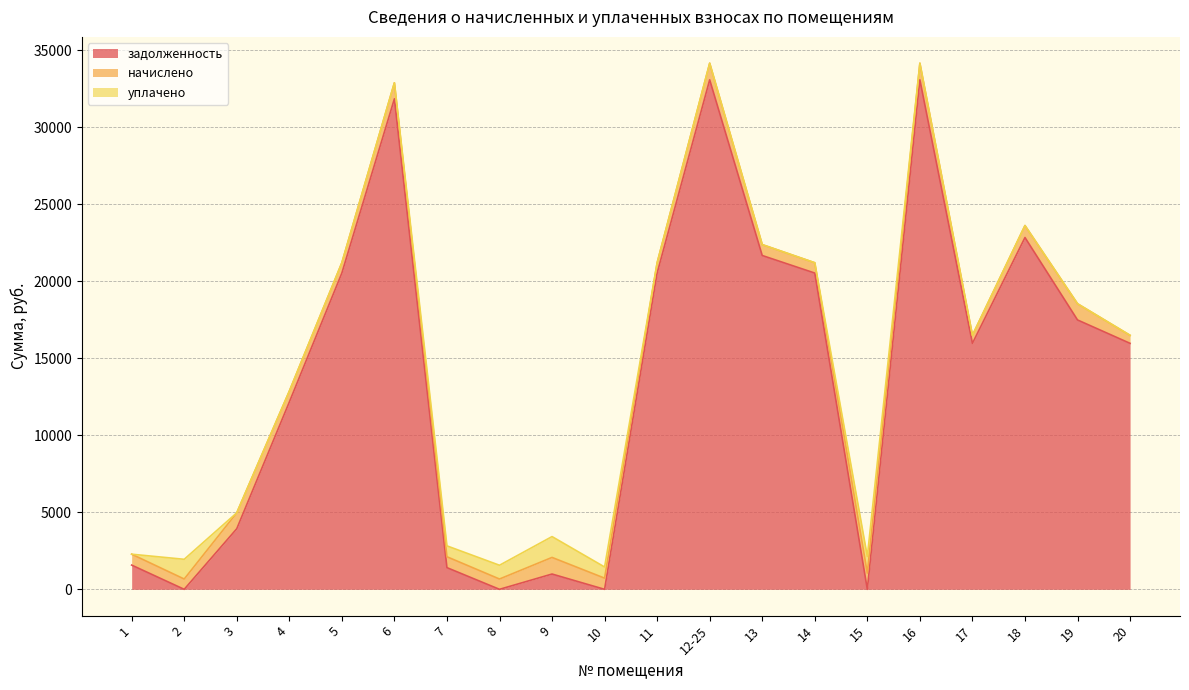

Which category has the highest value in the уплачено series?

9